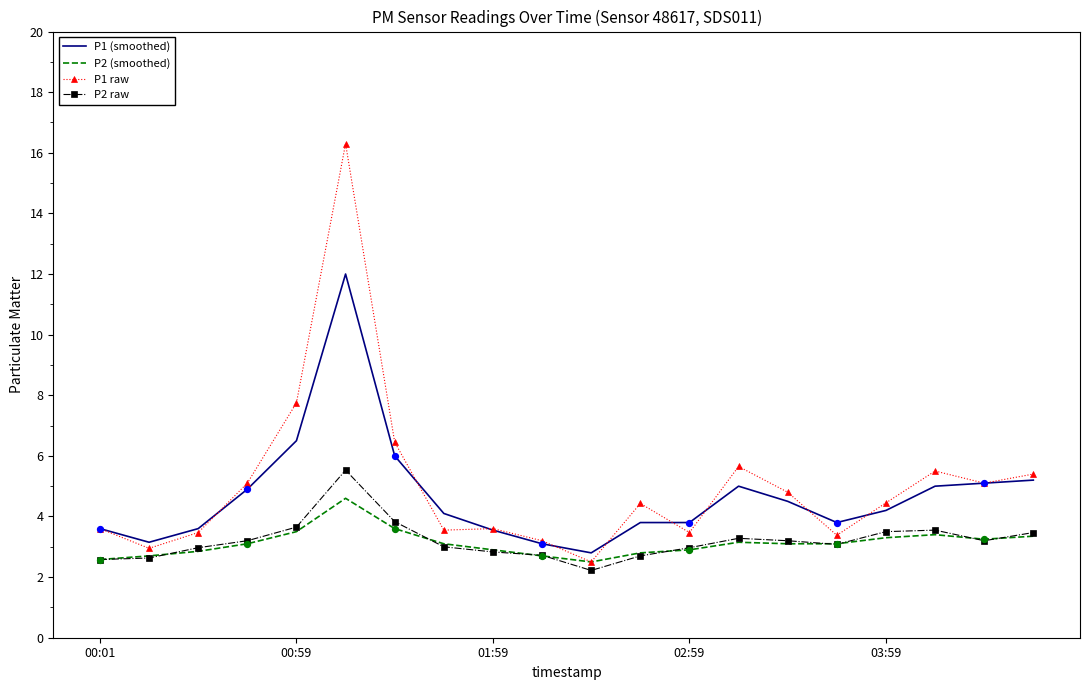

At how many categories does at least one series exceed 6?

3